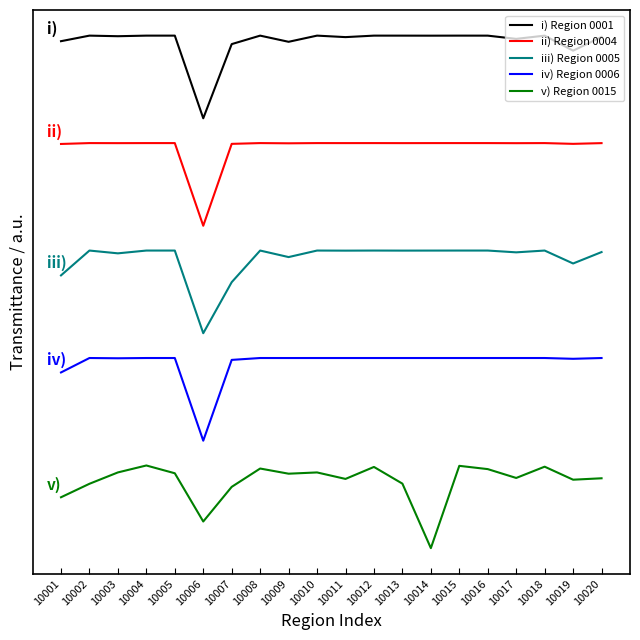

At which category does v) Region 0015 reach its first local peak?

10004